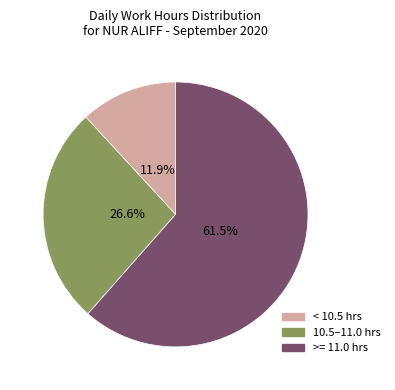

Is there a majority slice in this chart?

Yes